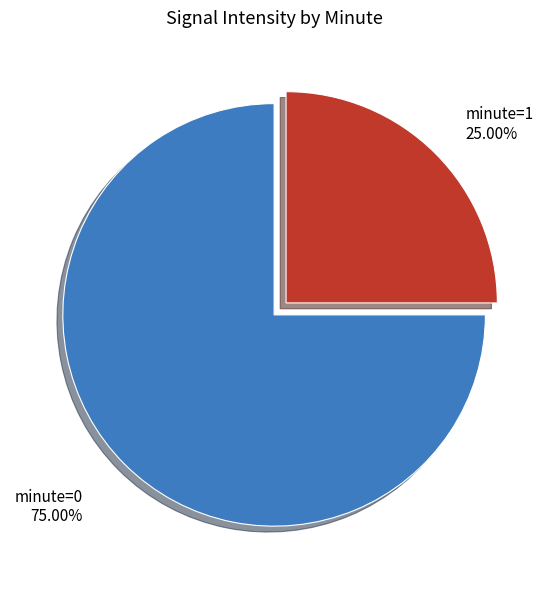

To the nearest percent, what percentage of the pie is minute=0?

75%